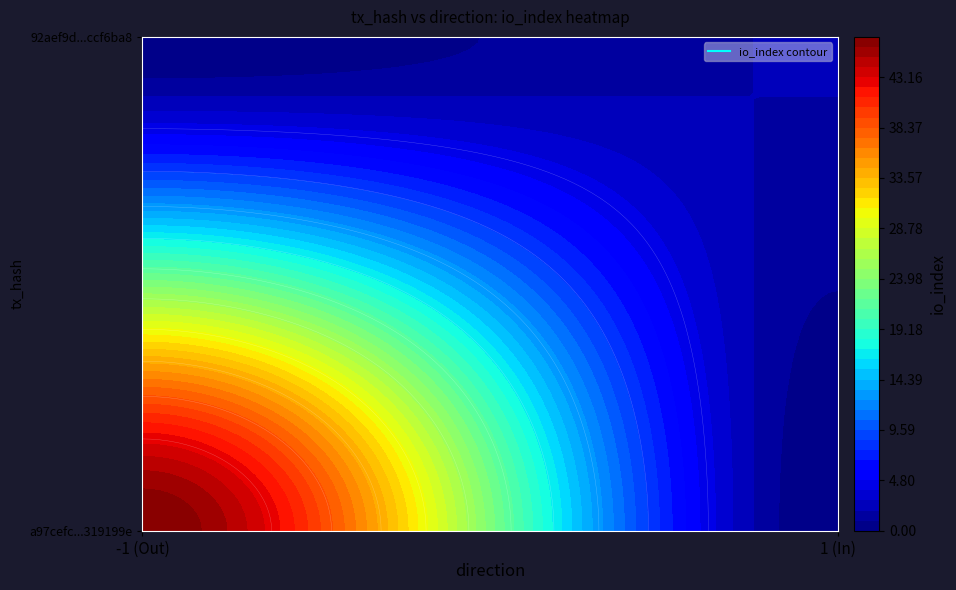

What is the difference between the a97cefc09339b7b5cbb32b3c1cf04e2b319199e values at io_index and direction?

48